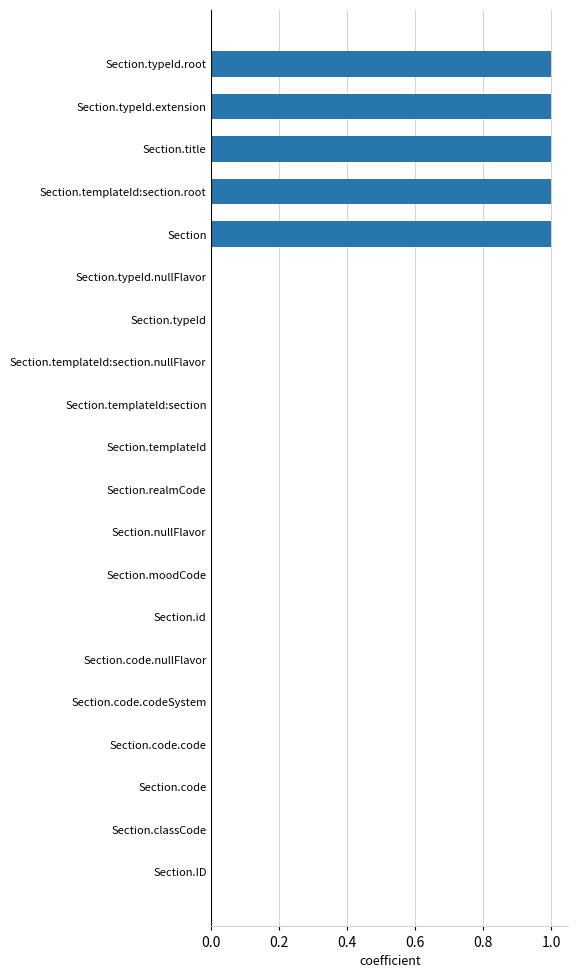

What is the sum of all values?

5